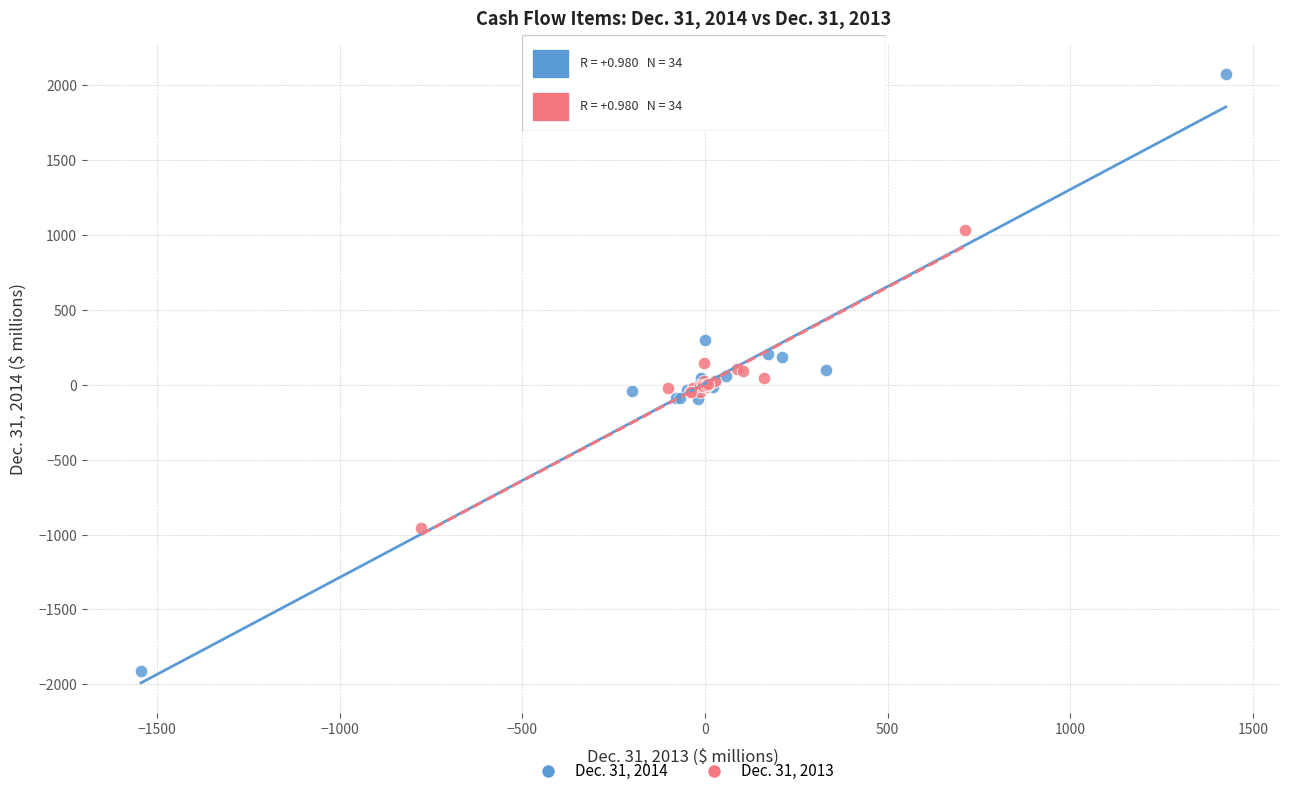

Which series reaches the minimum Y coordinate?

Dec. 31, 2014